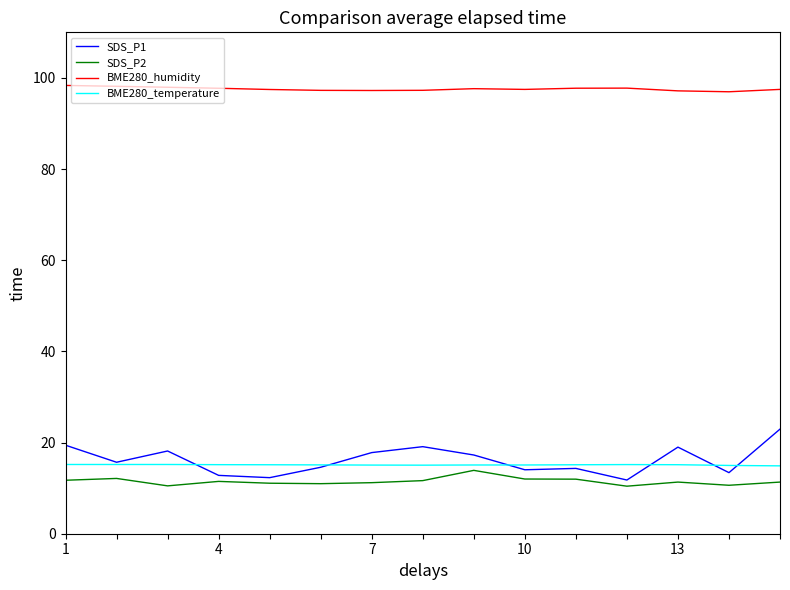

In SDS_P2, how many points are higher than both neighbors (excluding endpoints)?

4